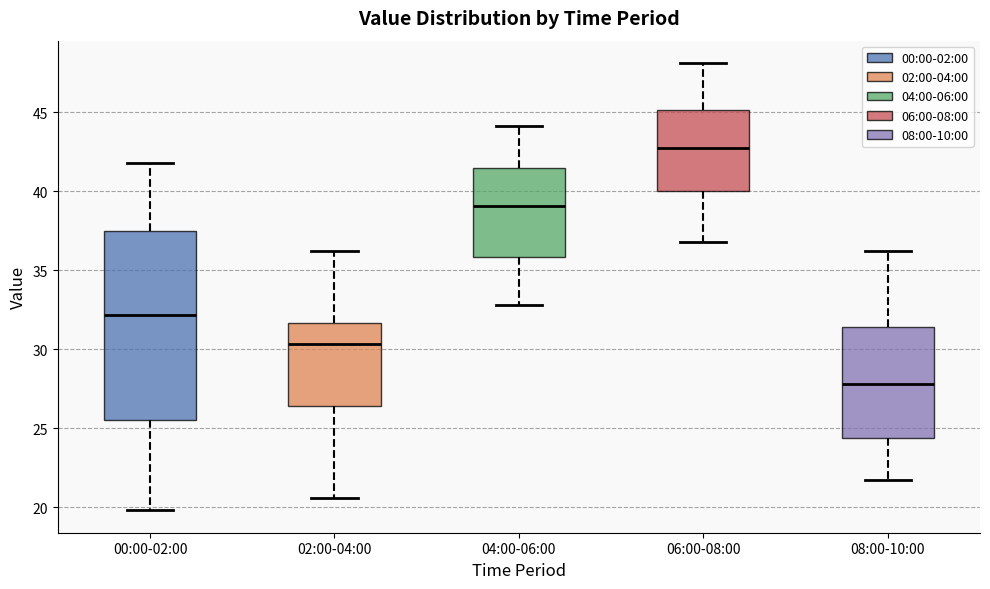

Where is the lower edge of the box for 06:00-08:00 on the y-axis? The values are not printed on the chart, so give them approximately, as read against the axis.

40.0